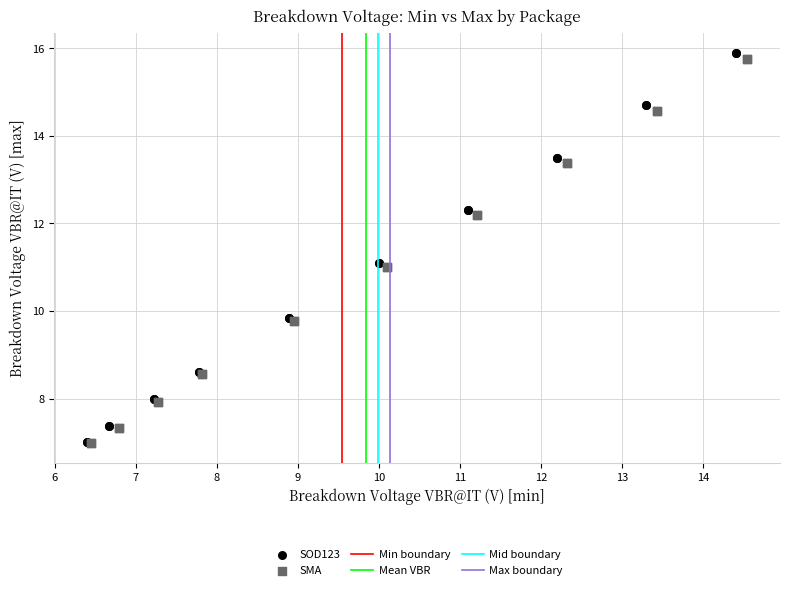

Which series has the largest Y range (max minus min)?

SOD123